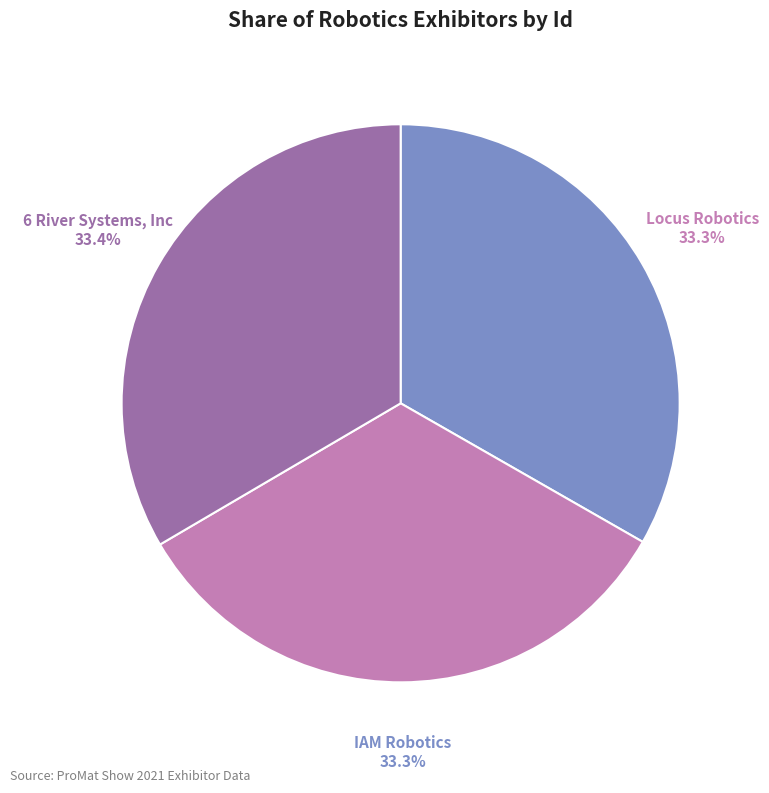

Does any single category account for the majority?

No